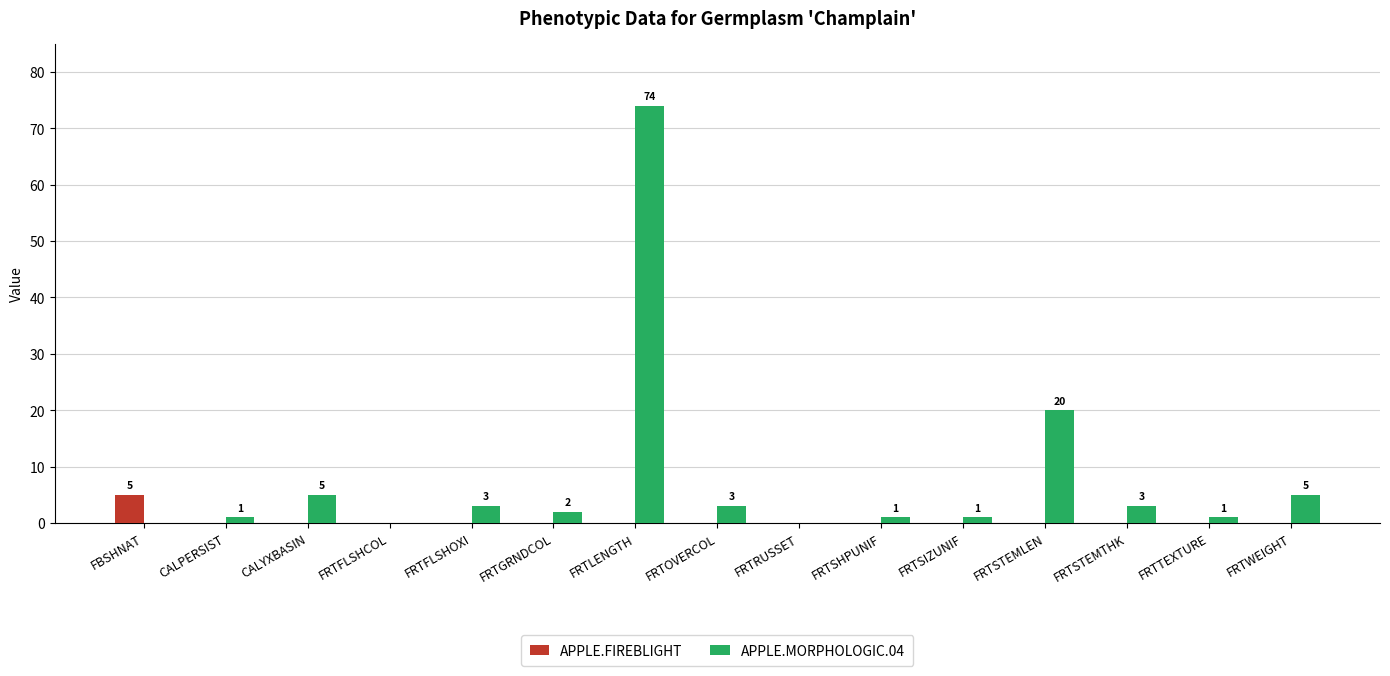

What value does the APPLE.FIREBLIGHT series have at FBSHNAT?

5